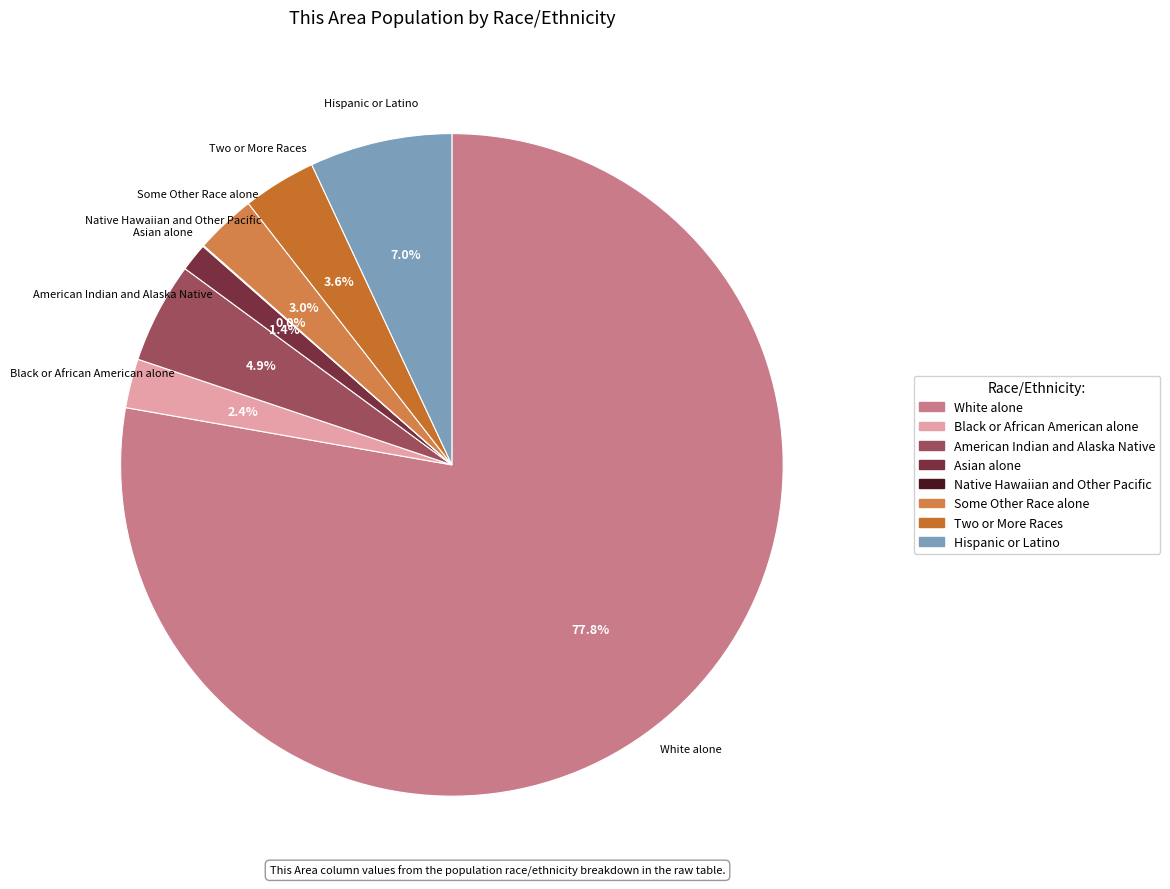

Approximately how many times larger is the value at White alone compared to Black or African American alone?

32.4